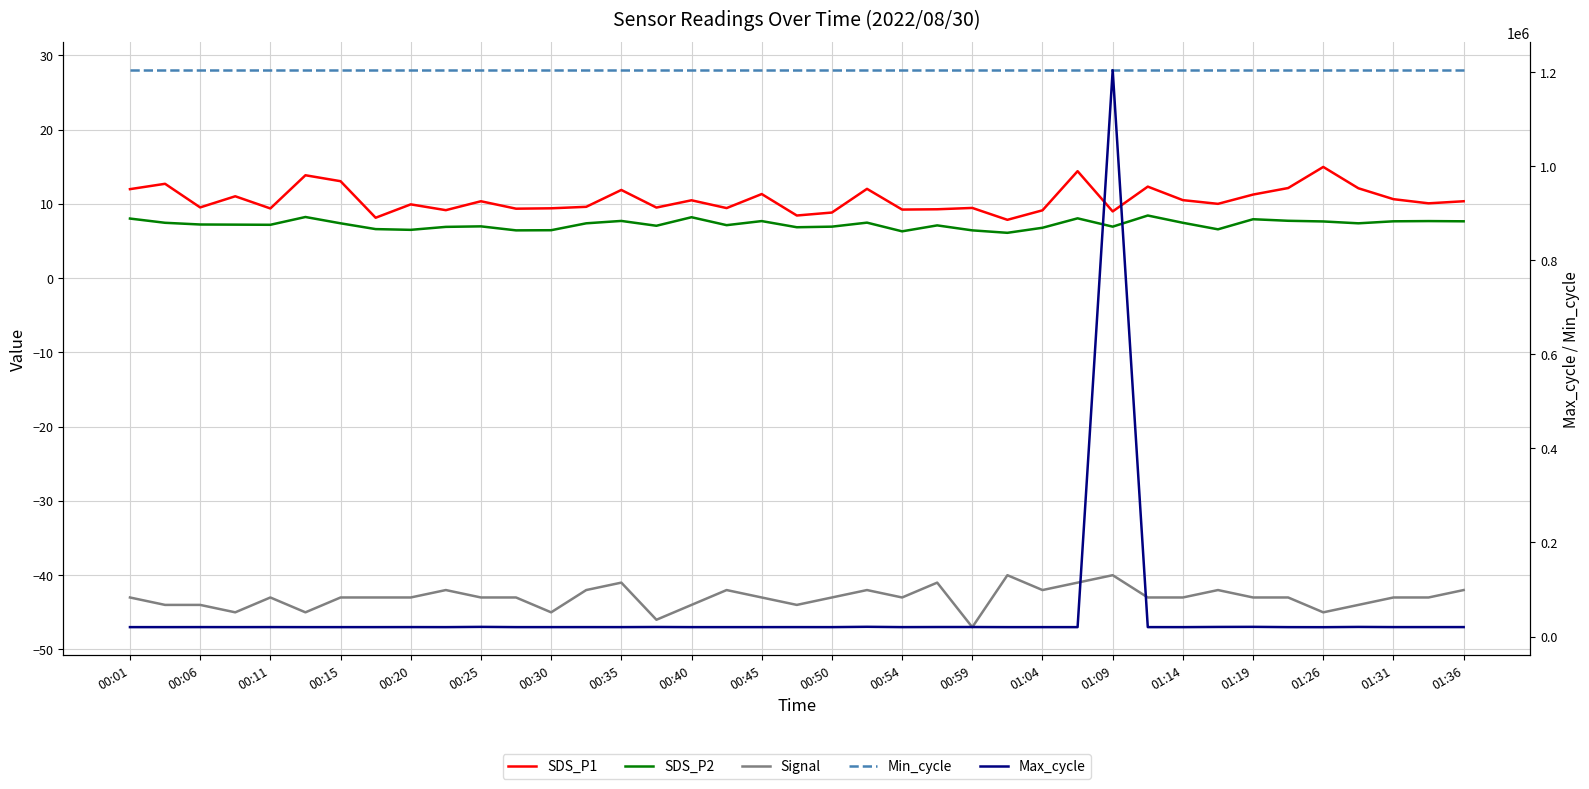

Where is the first local minimum for SDS_P2?

00:11